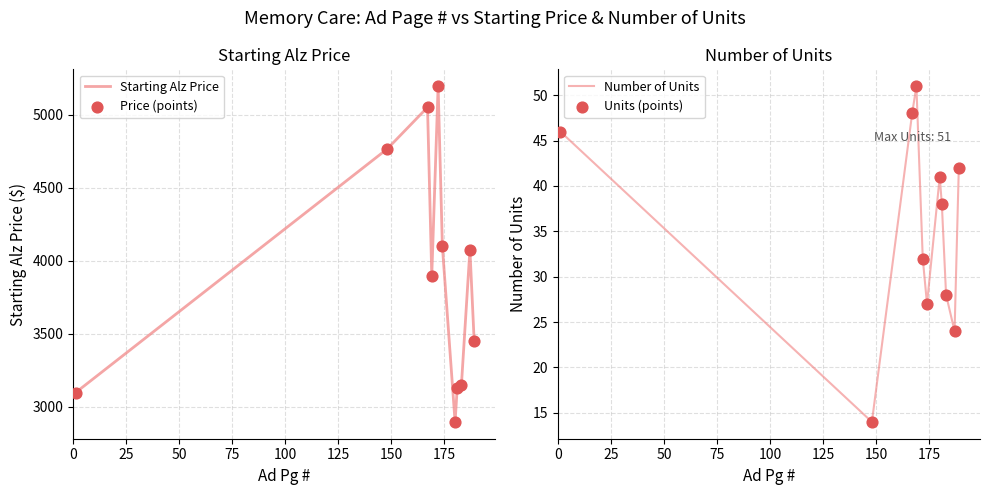

What are all the series names shown in the legend?

Starting Alz Price, Price (points), Number of Units, Units (points)